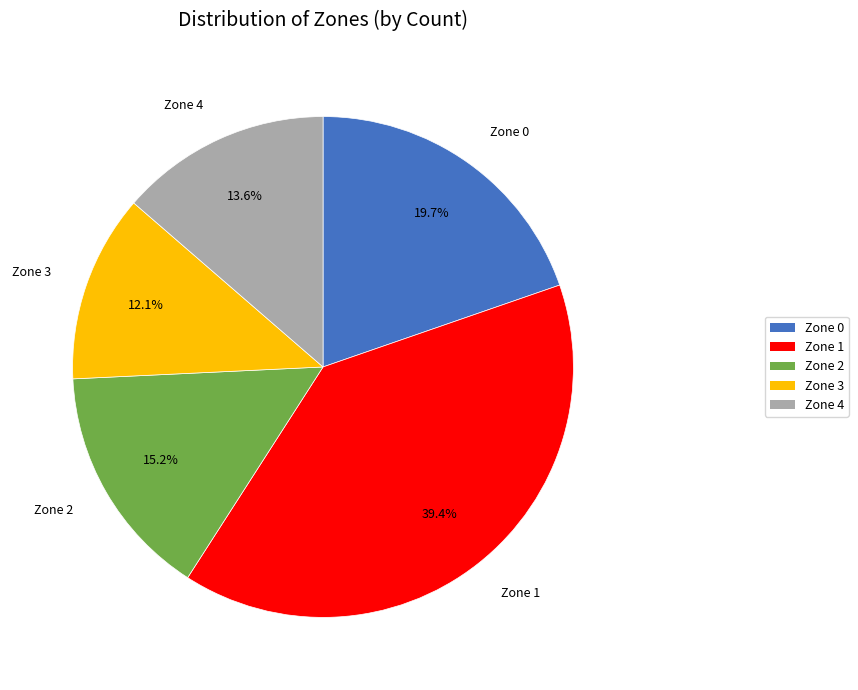

Combined, what portion of the pie is Zone 4 and Zone 2?

28.8%